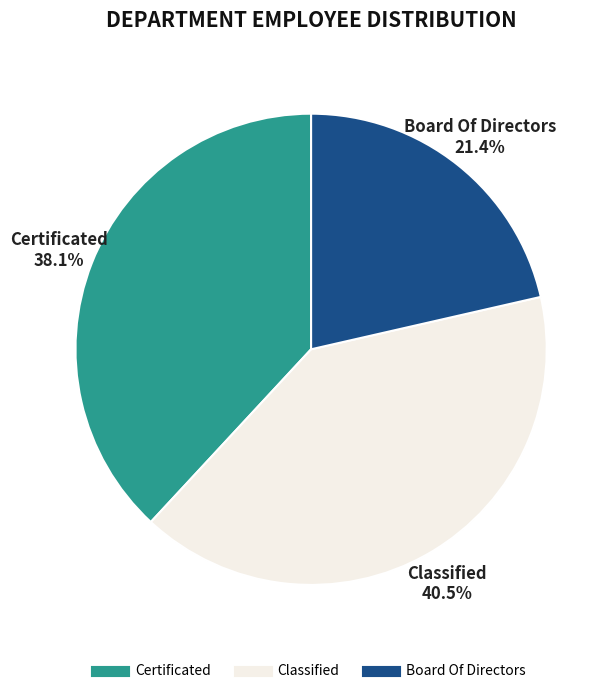

Combined, do Certificated and Board Of Directors account for over 50%?

Yes